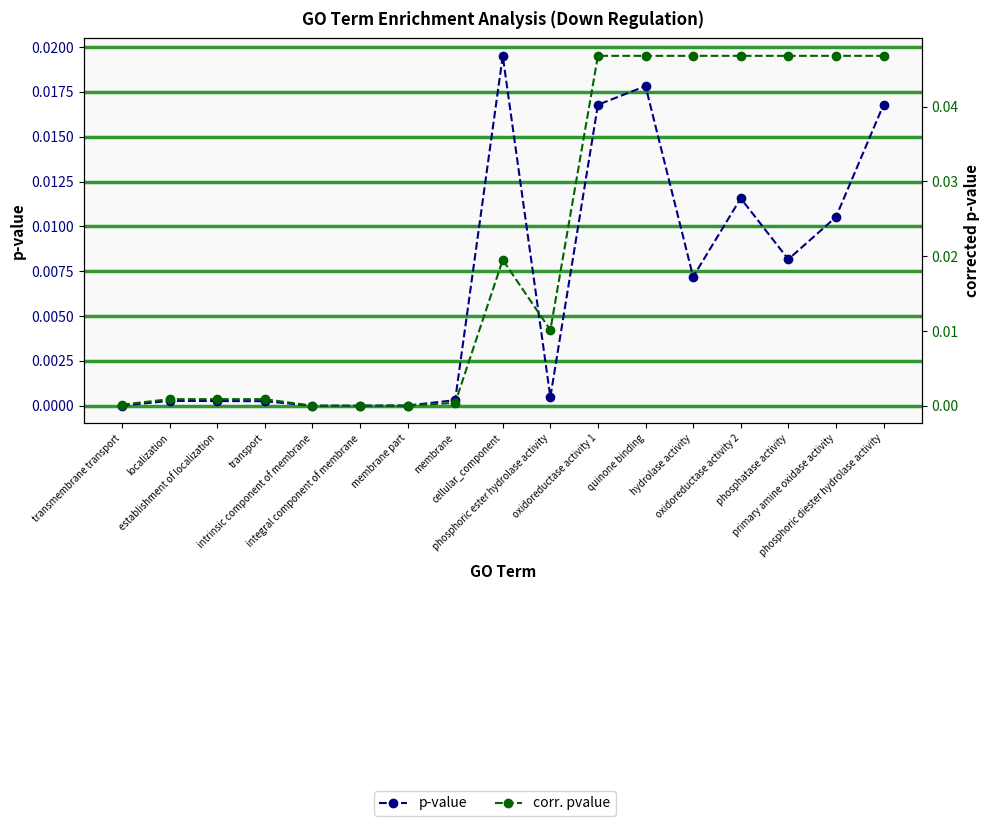

What are all the series names shown in the legend?

p-value, corr. pvalue